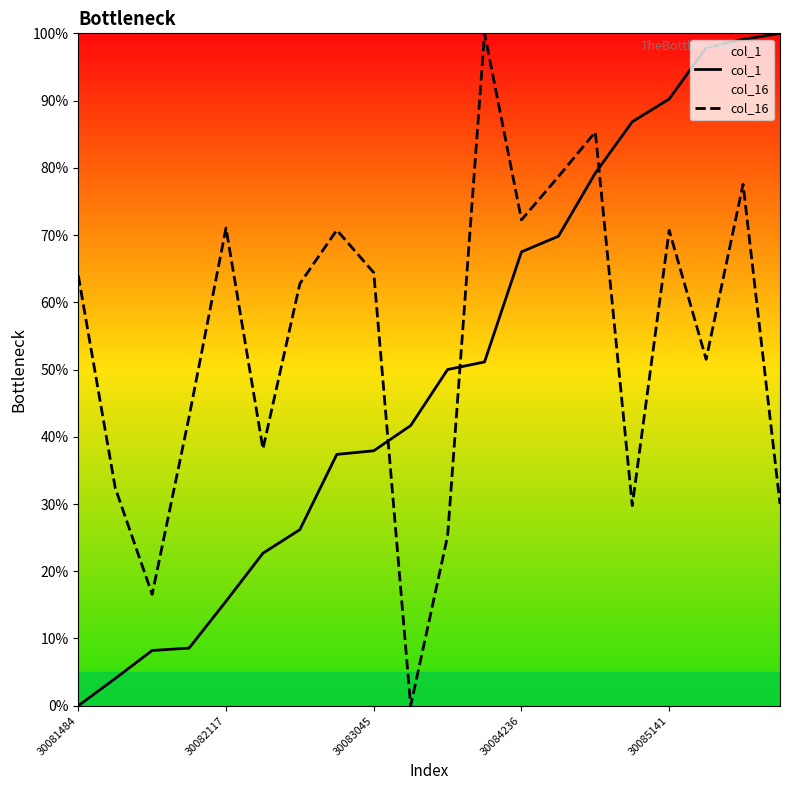

Reading right to left, extract all data points from this chart.

col_1: 100.0	99.1	97.9	90.2	86.8	79.2	69.8	67.5	51.1	50.0	41.7	37.9	37.4	26.2	22.7	15.5	8.6	8.2	4.0	0.0
col_16: 30.0	77.6	51.5	70.7	29.8	85.3	78.7	72.3	100.0	25.2	0.0	64.4	70.7	62.8	38.2	71.1	43.0	16.6	32.4	64.0